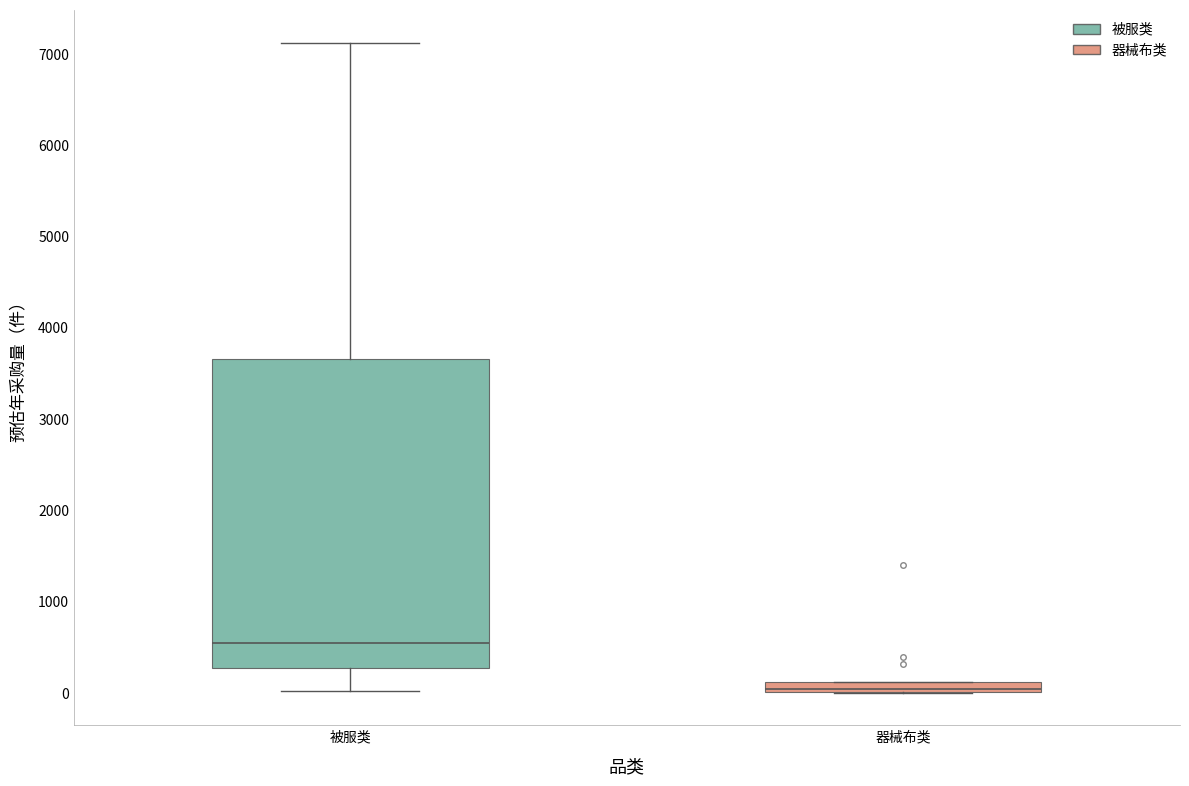

Which box has the lowest median line?

器械布类